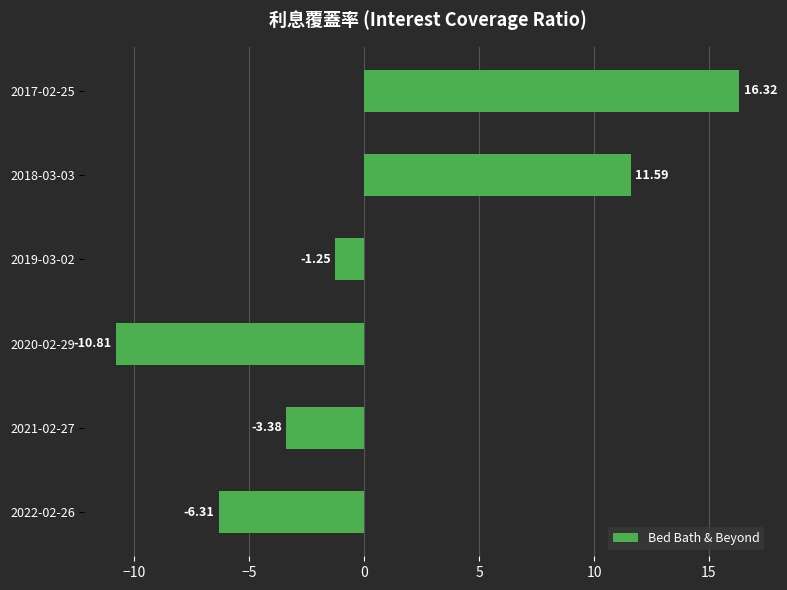

What is the difference between the maximum and minimum values?

27.1